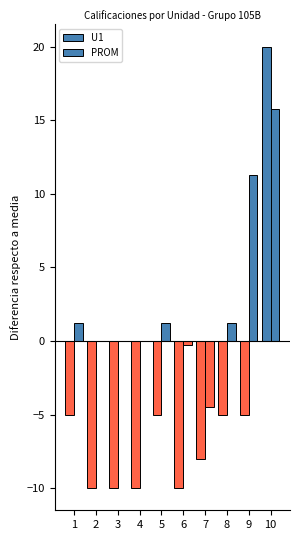

How many values in the U1 series exceed 0?

1